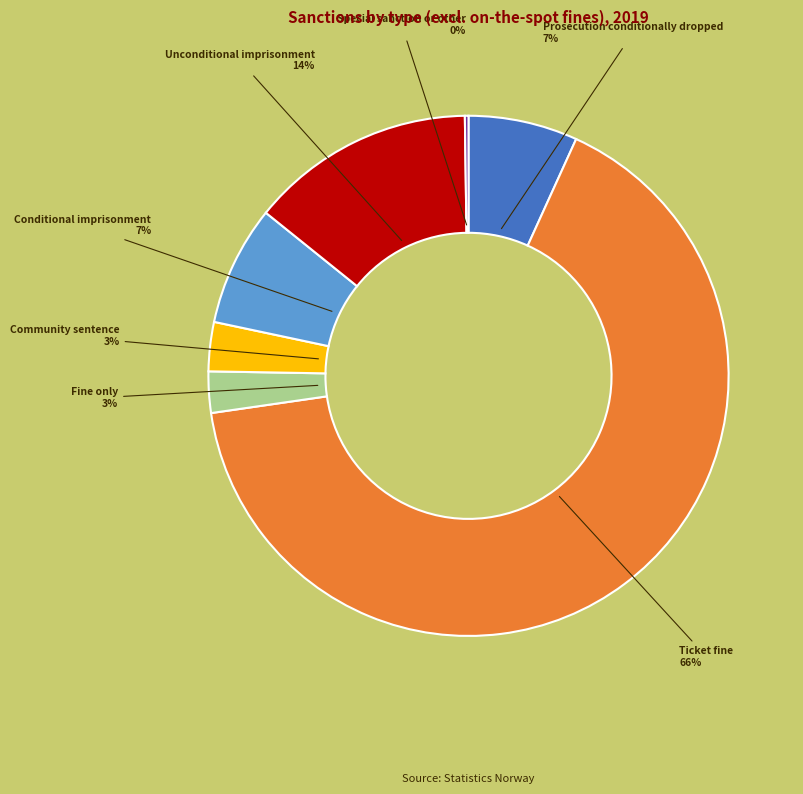

Does any single category account for the majority?

Yes